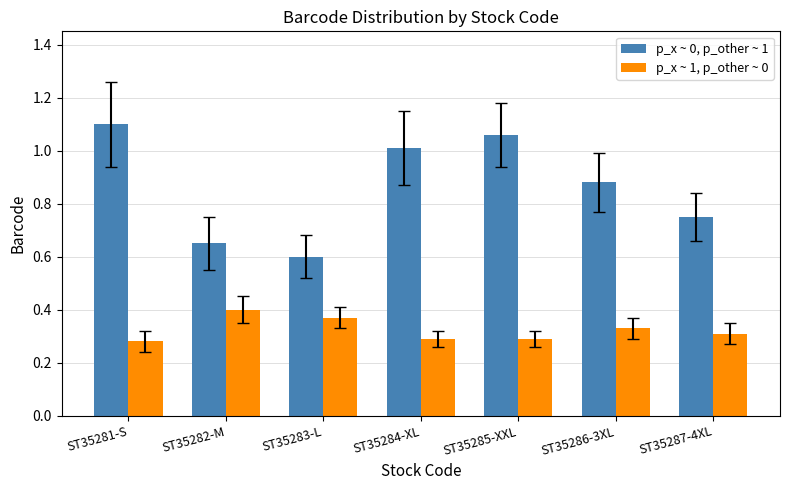

What is the sum of all p_x ~ 1, p_other ~ 0 values?

2.3